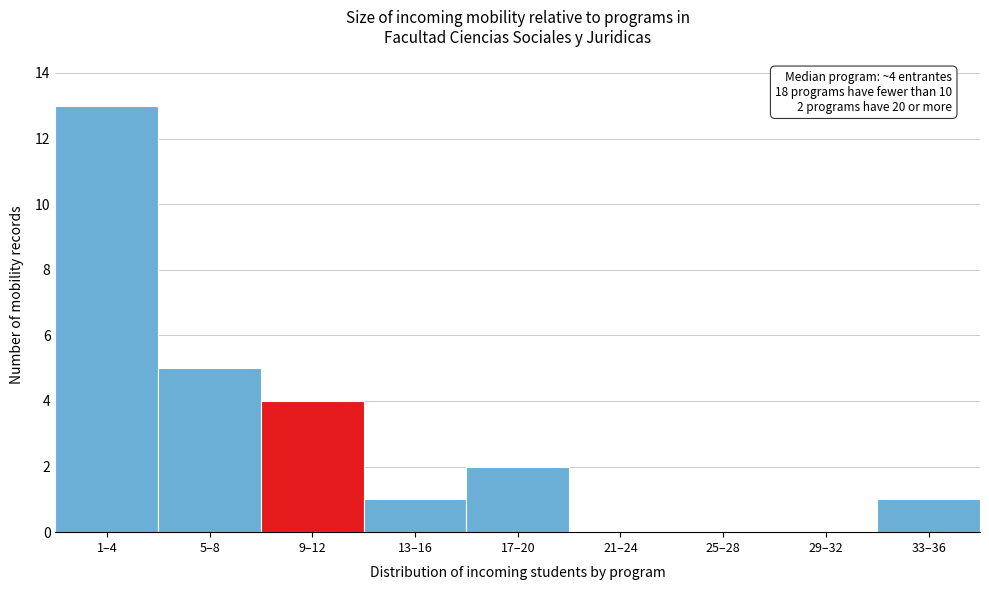

Reading right to left, what are all the values shown in this chart?

33–36=1	29–32=0	25–28=0	21–24=0	17–20=2	13–16=1	9–12=4	5–8=5	1–4=13